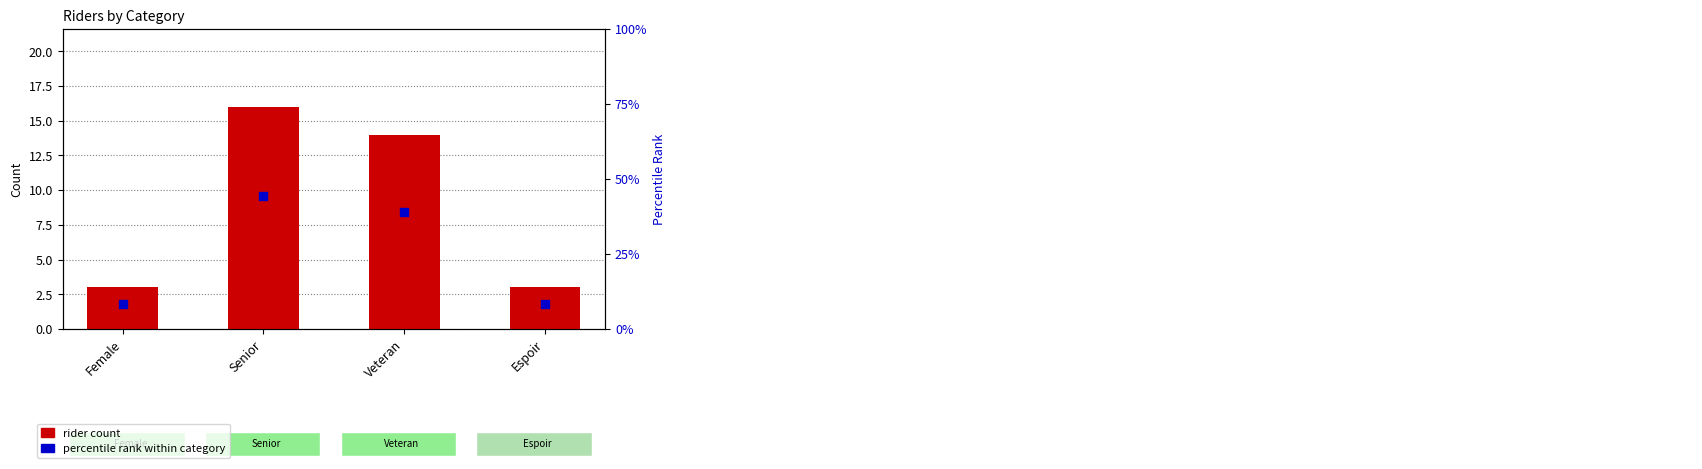

Is the value of rider count at Female greater than the value of percentile rank within category at Female?

No